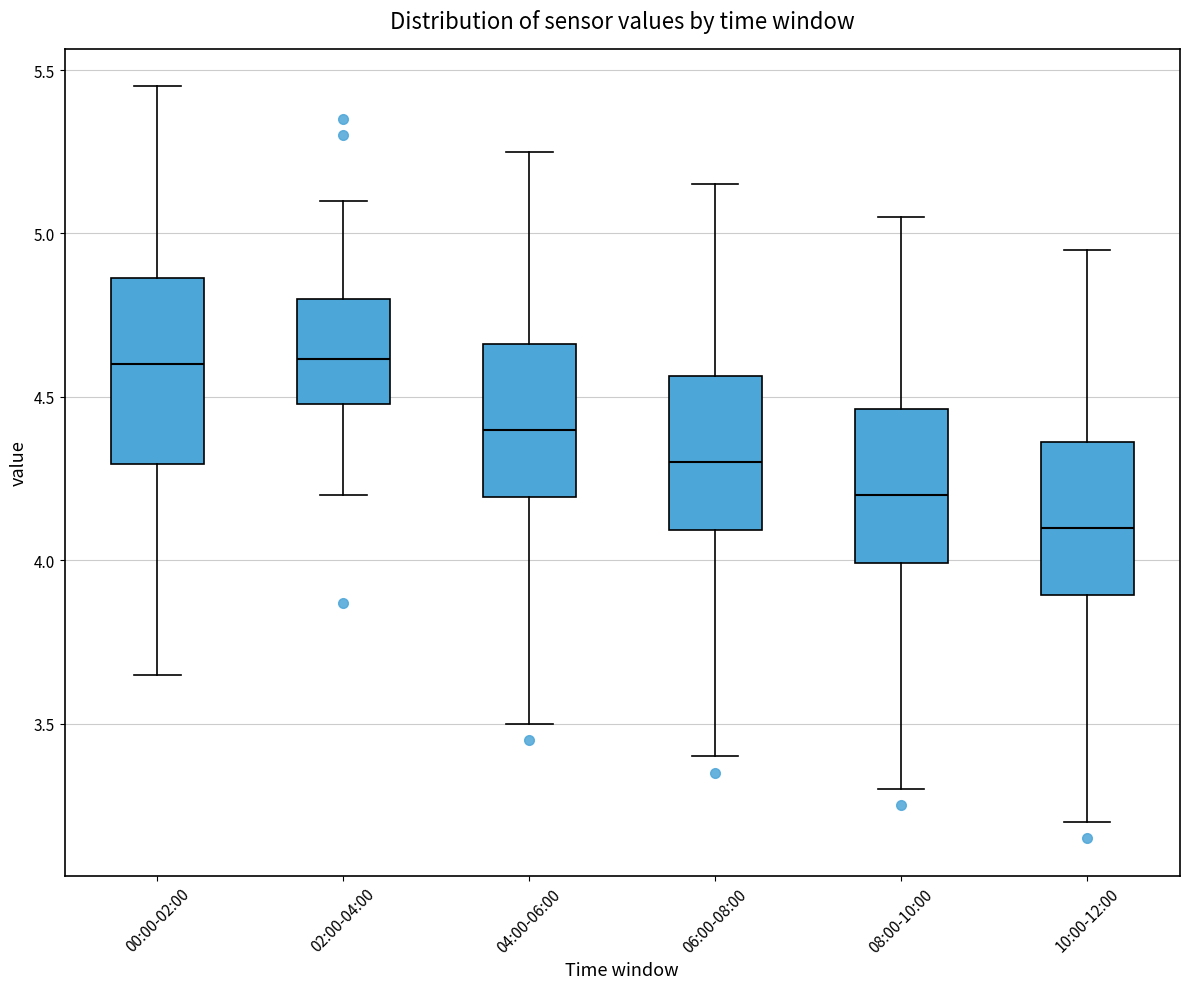

Reading left to right, transcribe this box plot: for each box, give where its median line is, the range the box spans, and where its two whiskers end, as read against the y-axis. The values are not printed on the chart, so give them approximately, as read against the axis.

00:00-02:00: median 4.60, box 4.30 to 4.85, whiskers 3.65 to 5.45
02:00-04:00: median 4.60, box 4.50 to 4.80, whiskers 4.20 to 5.10
04:00-06:00: median 4.40, box 4.20 to 4.65, whiskers 3.50 to 5.25
06:00-08:00: median 4.30, box 4.10 to 4.55, whiskers 3.40 to 5.15
08:00-10:00: median 4.20, box 4.00 to 4.45, whiskers 3.30 to 5.05
10:00-12:00: median 4.10, box 3.90 to 4.35, whiskers 3.20 to 4.95